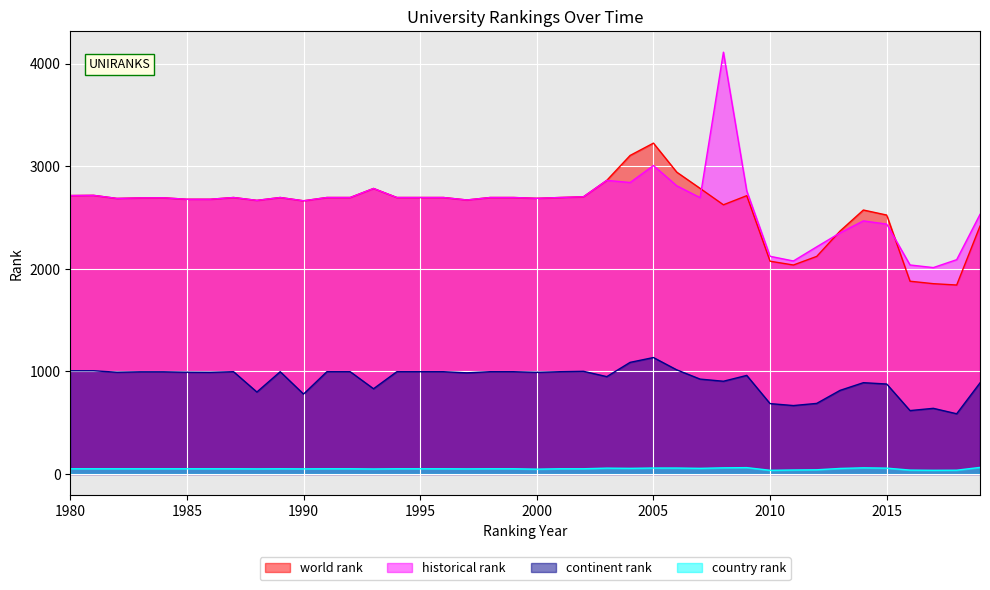

What is the difference between the highest and lowest values at 2008?

4051.5